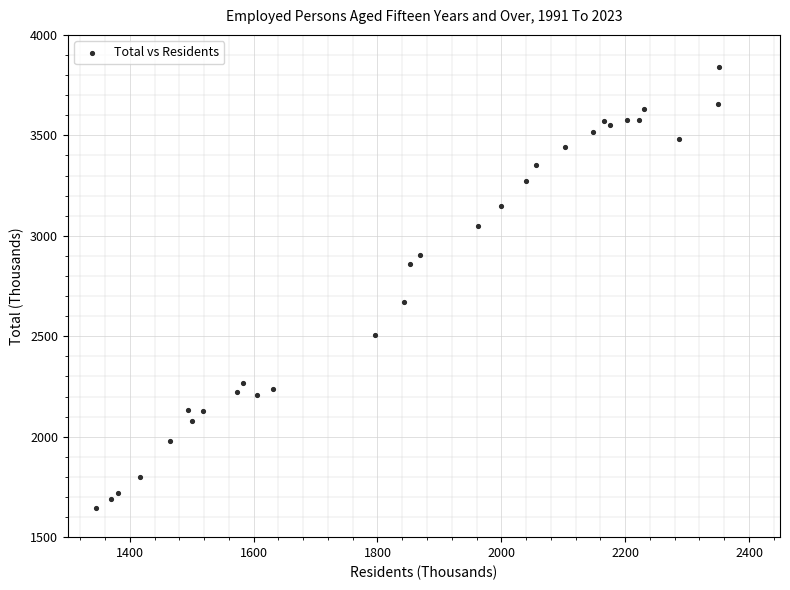

What Y value in the scatter plot is closest to 2742?

2670.8